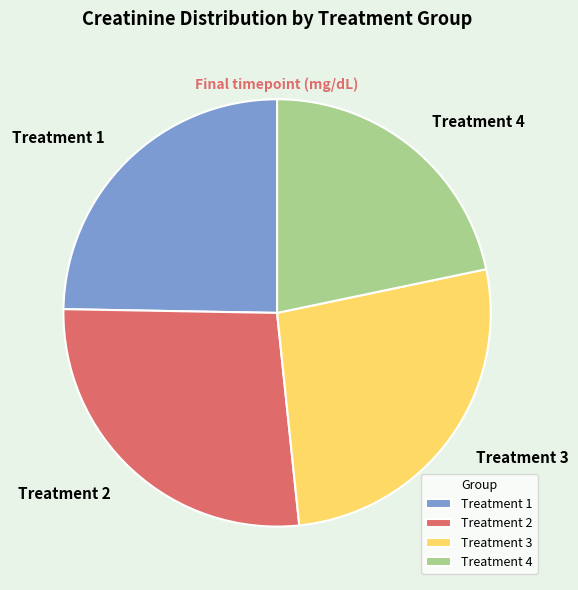

Does any single category account for the majority?

No